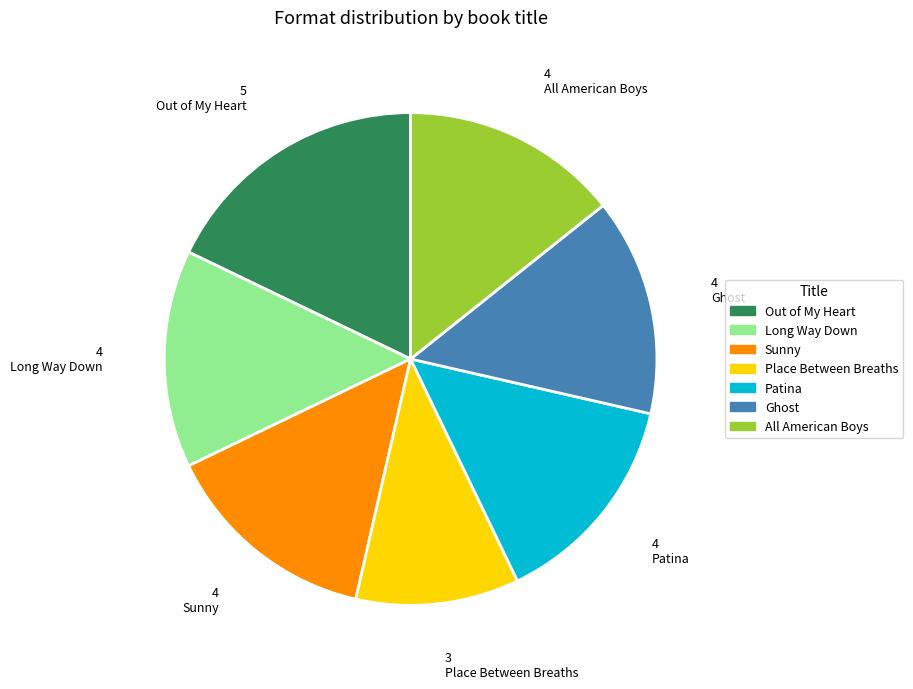

Is there a majority slice in this chart?

No